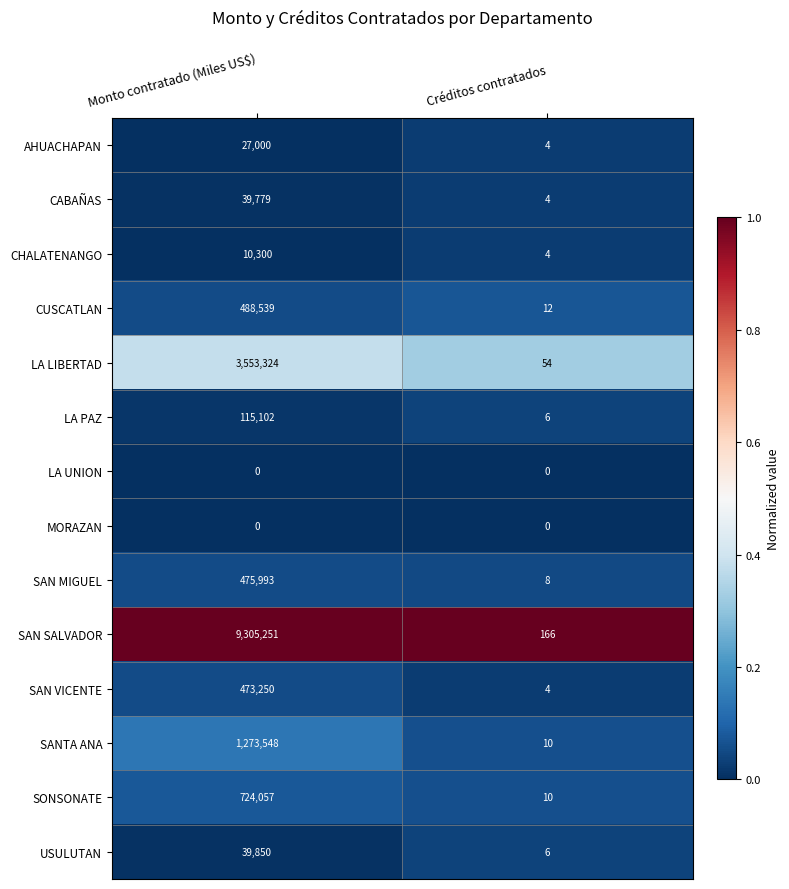

What is the sum of all SONSONATE values?

724067